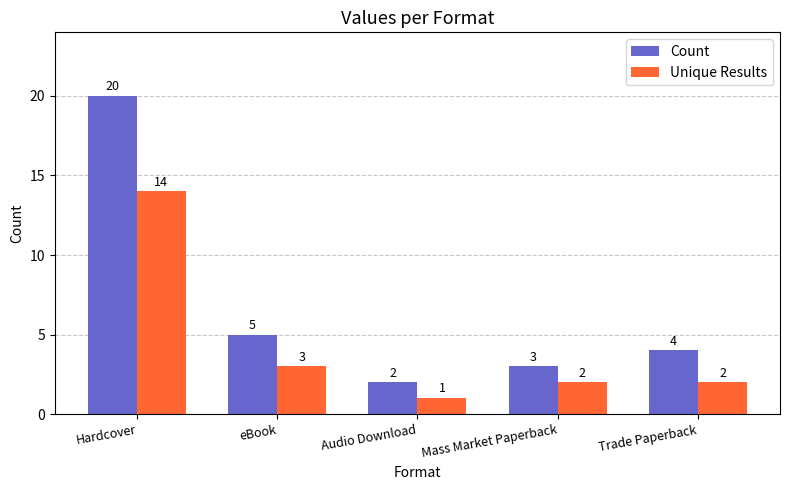

True or false: Unique Results has a value of 1 at Audio Download.

True